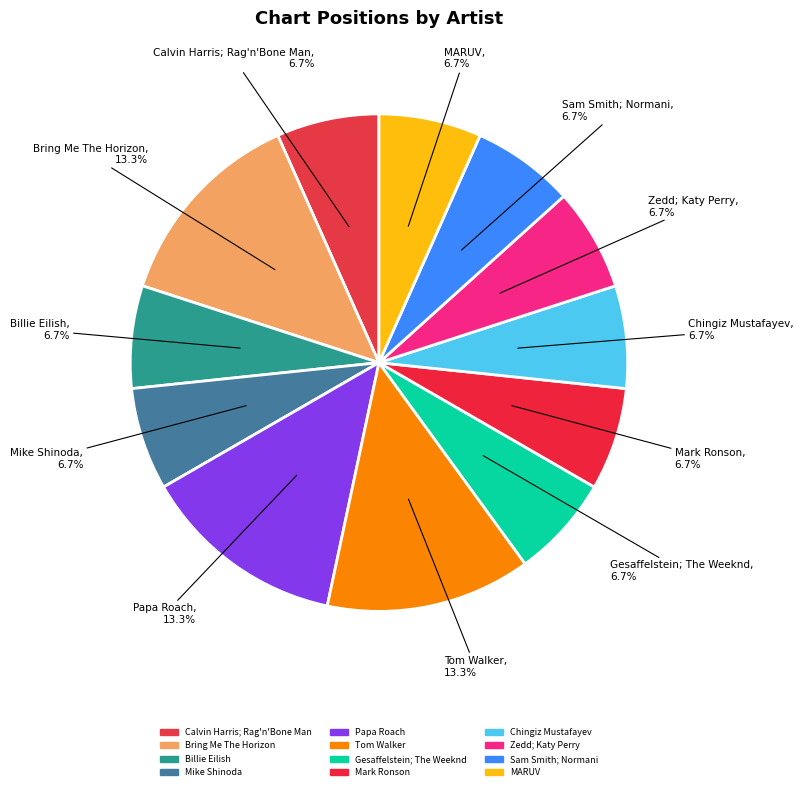

Which has a higher value, Papa Roach or Sam Smith; Normani?

Papa Roach